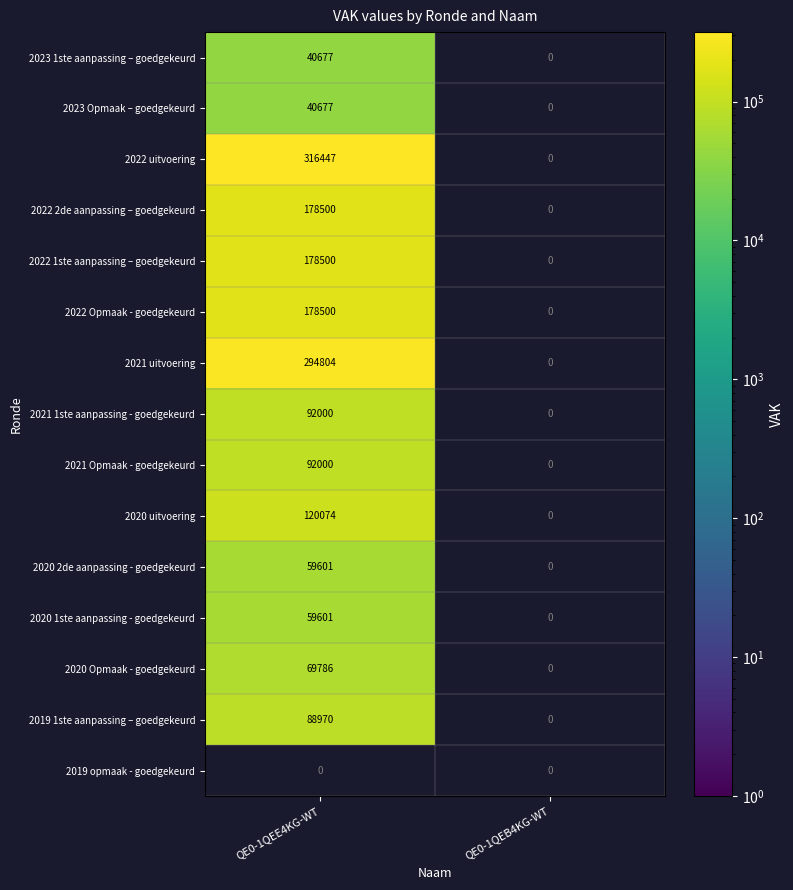

The value of 2023 Opmaak – goedgekeurd at QE0-1QEE4KG-WT is 69035.1. True or false?

False